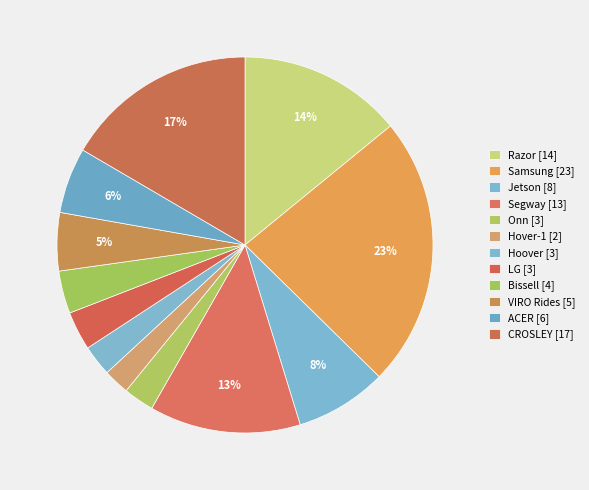

How many slices are in this pie chart?

12